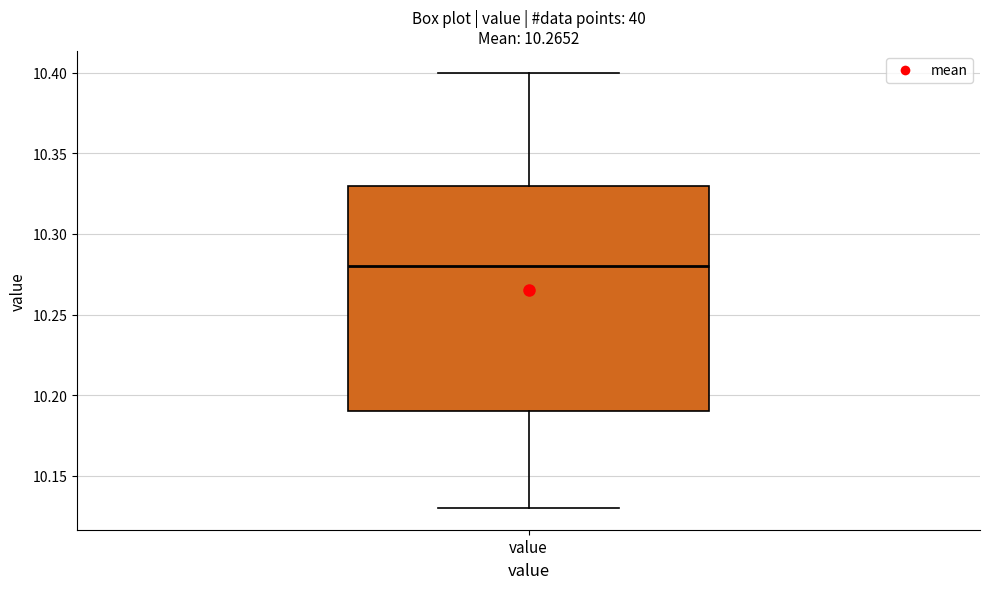

Transcribe this box plot: give where the median line is, the range the box spans, and where the two whiskers end, as read against the y-axis. The values are not printed on the chart, so give them approximately, as read against the axis.

median 10.28, box 10.19 to 10.33, whiskers 10.13 to 10.40